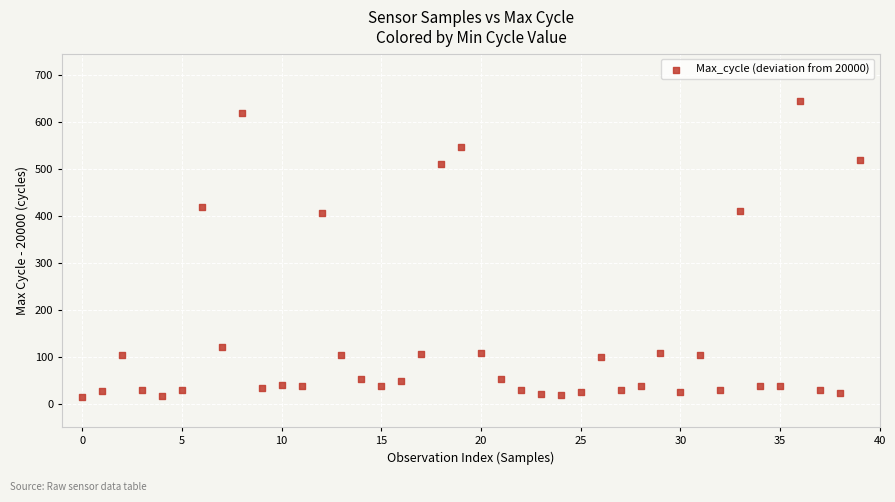

What is the range of Y values (max minus min)?

632